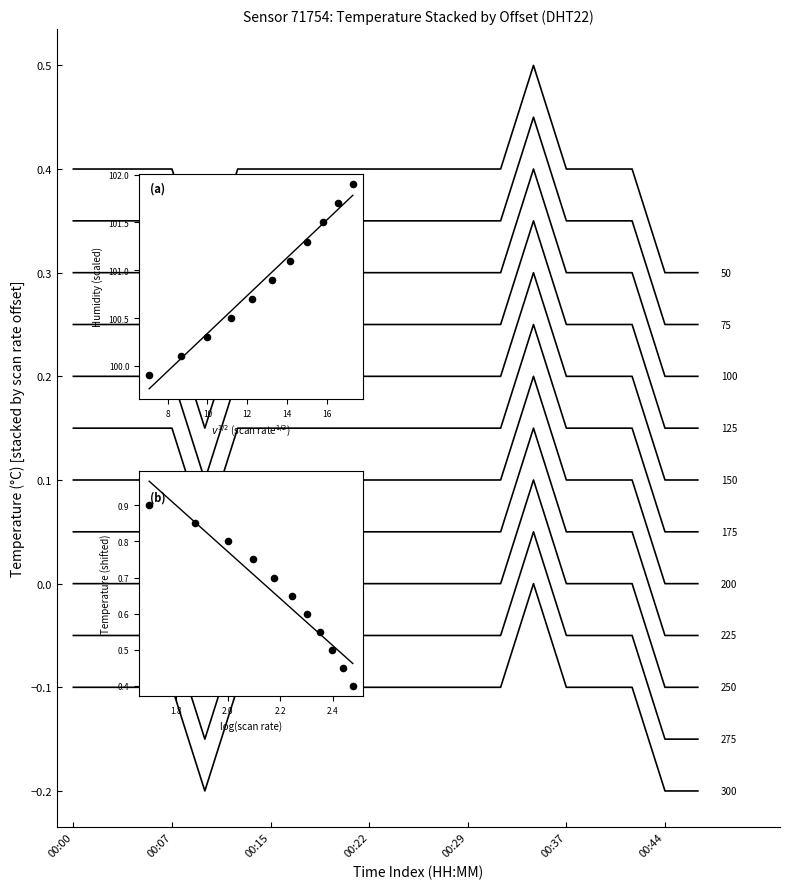

Is the value of humidity (scaled) at 7 greater than the value of temperature (scaled) at 00:37?

Yes